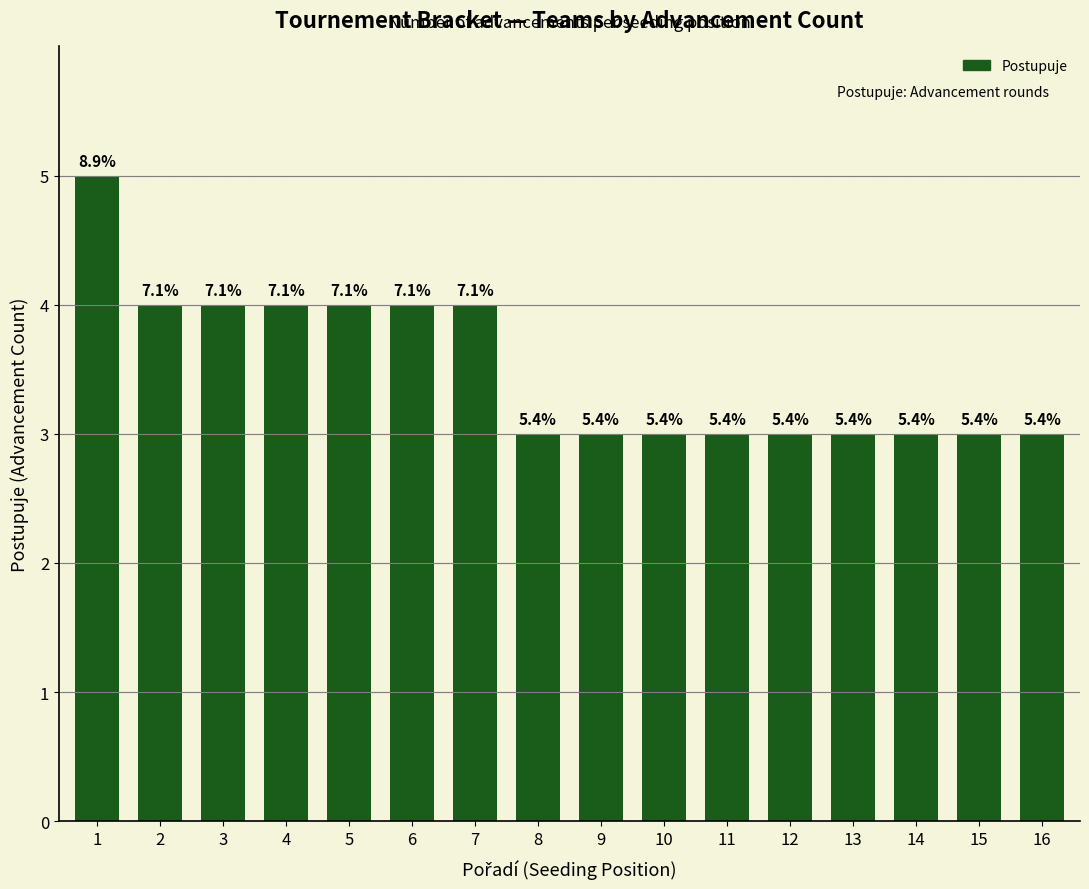

What value does the data have at 13?

3